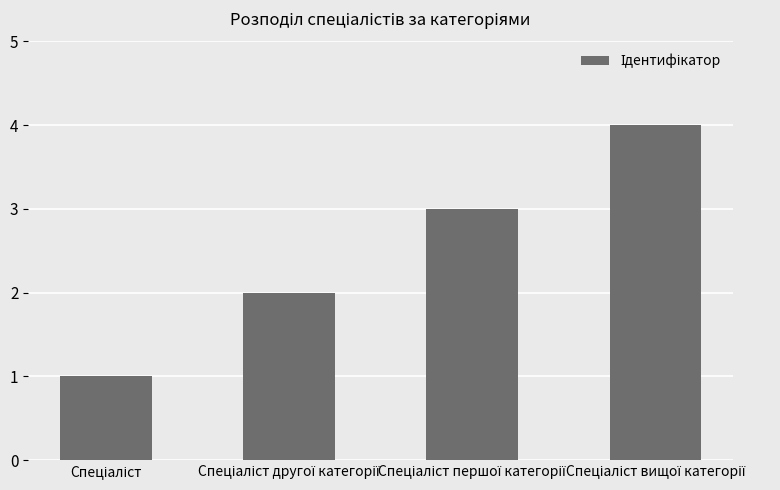

What is the maximum value shown in the chart?

4